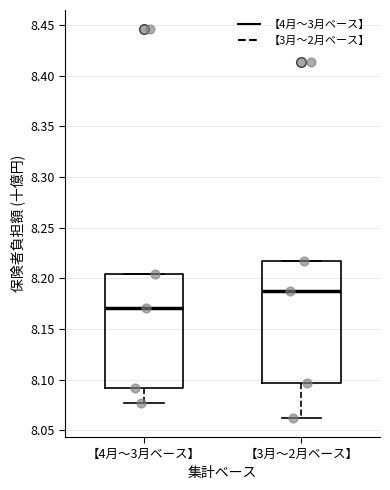

Reading left to right, read every box against the y-axis: the position of its median line, the range the box covers, and the ends of its whiskers. The values are not printed on the chart, so give them approximately, as read against the axis.

【4月～3月ベース】: median 8.170, box 8.090 to 8.205, whiskers 8.075 to 8.205
【3月～2月ベース】: median 8.185, box 8.095 to 8.215, whiskers 8.060 to 8.215